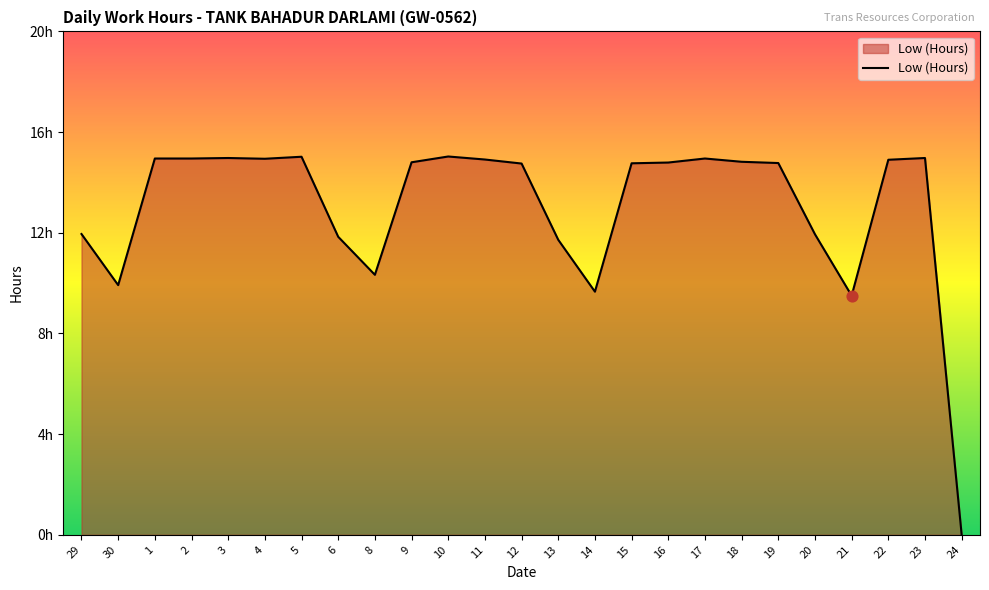

Does the chart have visible grid lines?

No